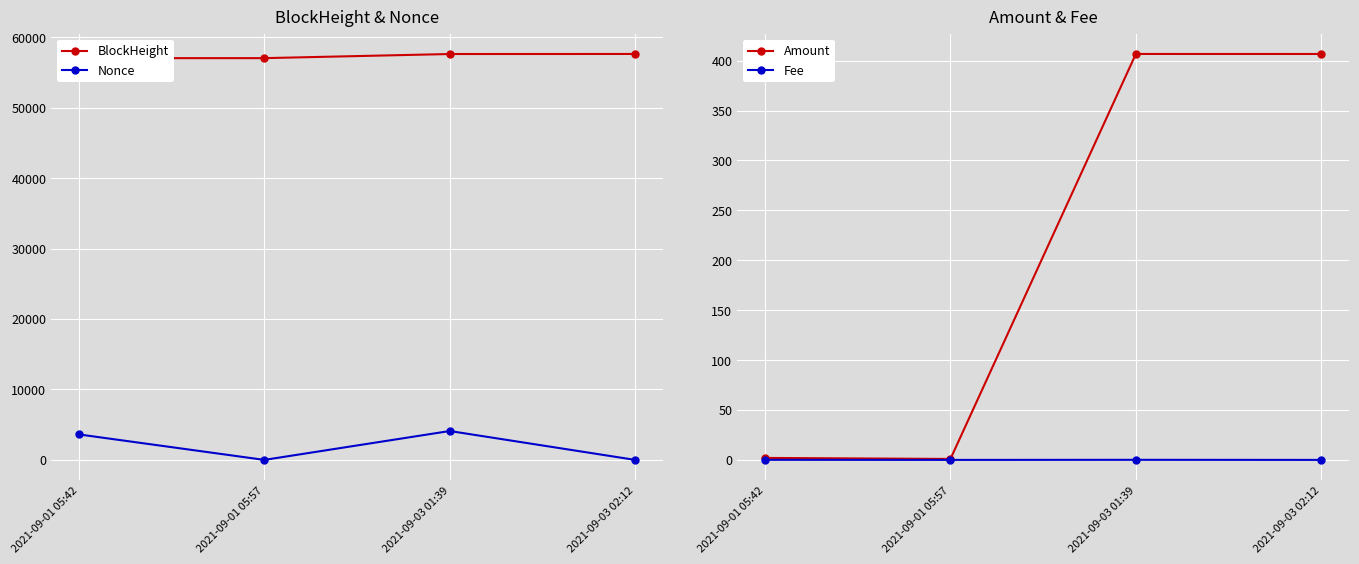

Reading left to right, what are all the values shown in this chart?

BlockHeight: 2021-09-01 05:42=57043.0	2021-09-01 05:57=57046.0	2021-09-03 01:39=57631.0	2021-09-03 02:12=57639.0
Nonce: 2021-09-01 05:42=3616.0	2021-09-01 05:57=0.0	2021-09-03 01:39=4101.0	2021-09-03 02:12=1.0
Amount: 2021-09-01 05:42=2.0	2021-09-01 05:57=1.0	2021-09-03 01:39=406.7	2021-09-03 02:12=406.7
Fee: 2021-09-01 05:42=0.1	2021-09-01 05:57=0.0	2021-09-03 01:39=0.1	2021-09-03 02:12=0.0